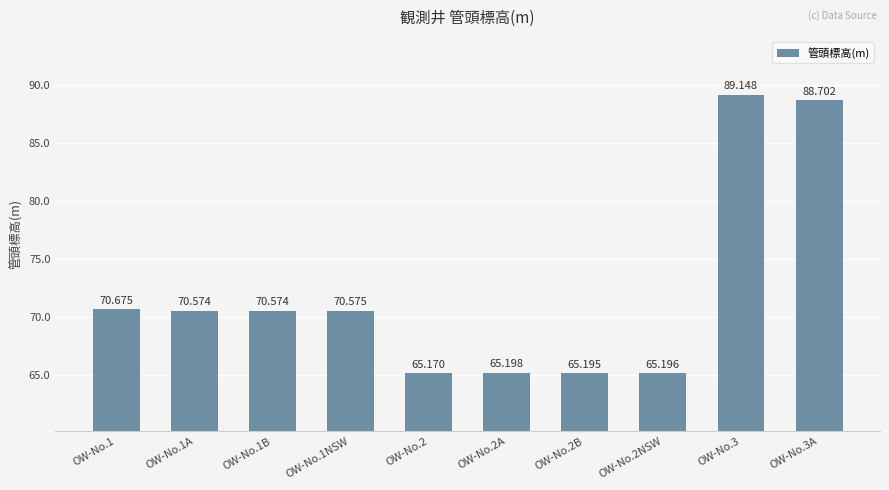

The value at OW-No.2NSW is 110.0. True or false?

False